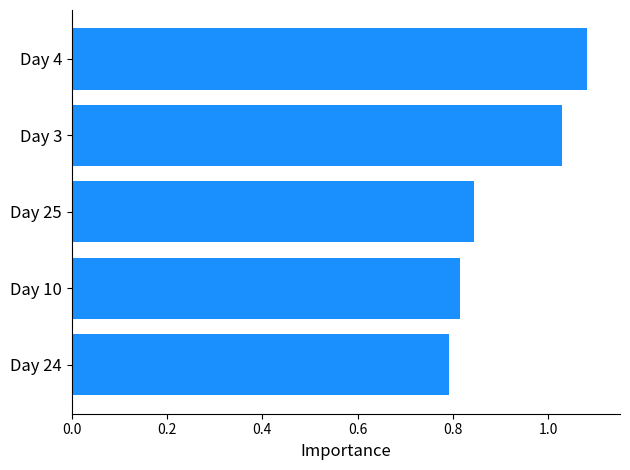

List the labels in order of value, smallest first.

Day 24, Day 10, Day 25, Day 3, Day 4